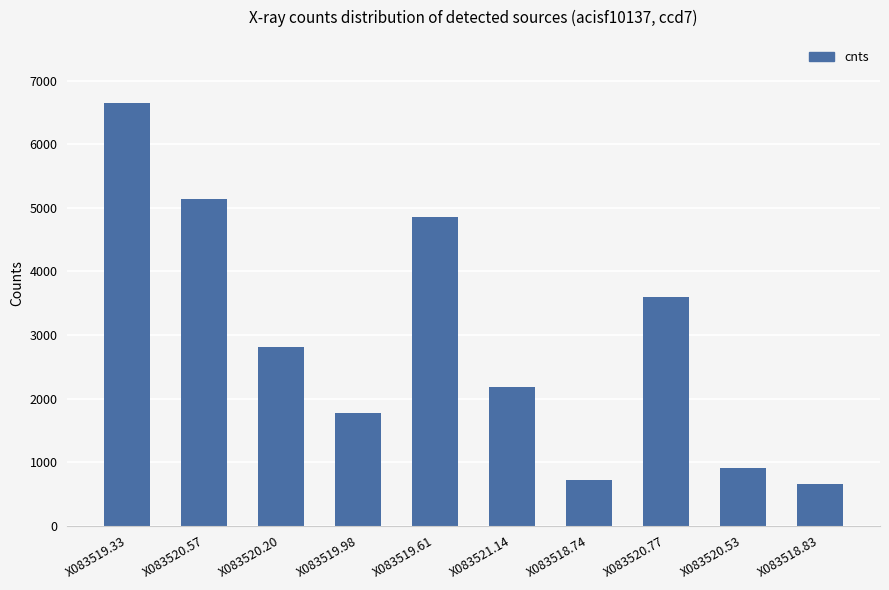

List the labels in order of value, largest first.

X083519.33, X083520.57, X083519.61, X083520.77, X083520.20, X083521.14, X083519.98, X083520.53, X083518.74, X083518.83